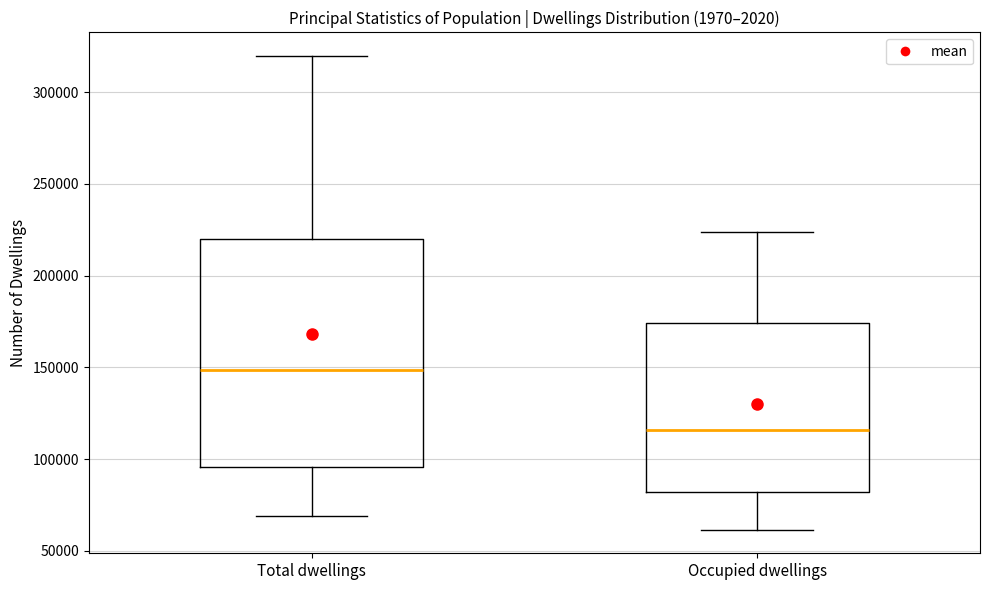

Comparing the boxes themselves (not the whiskers), which one is the tallest?

Total dwellings